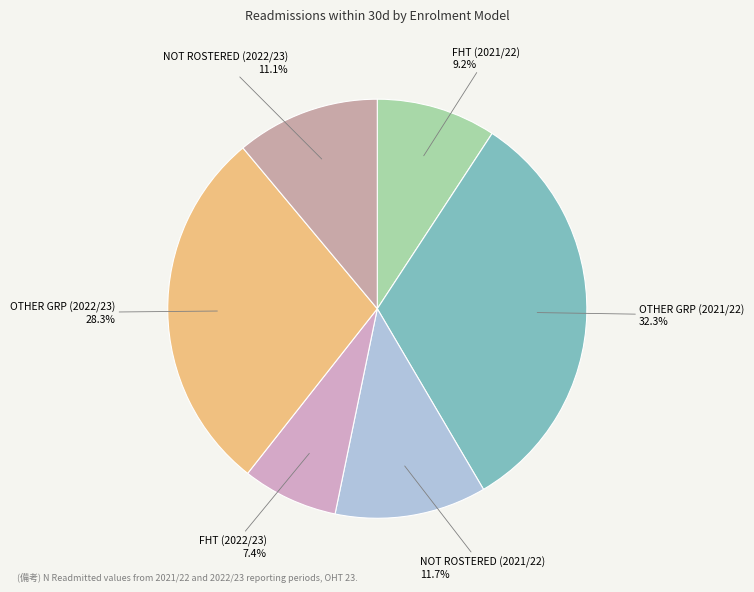

Rank the categories by value from lowest to highest.

FHT (2022/23), FHT (2021/22), NOT ROSTERED (2022/23), NOT ROSTERED (2021/22), OTHER GRP (2022/23), OTHER GRP (2021/22)